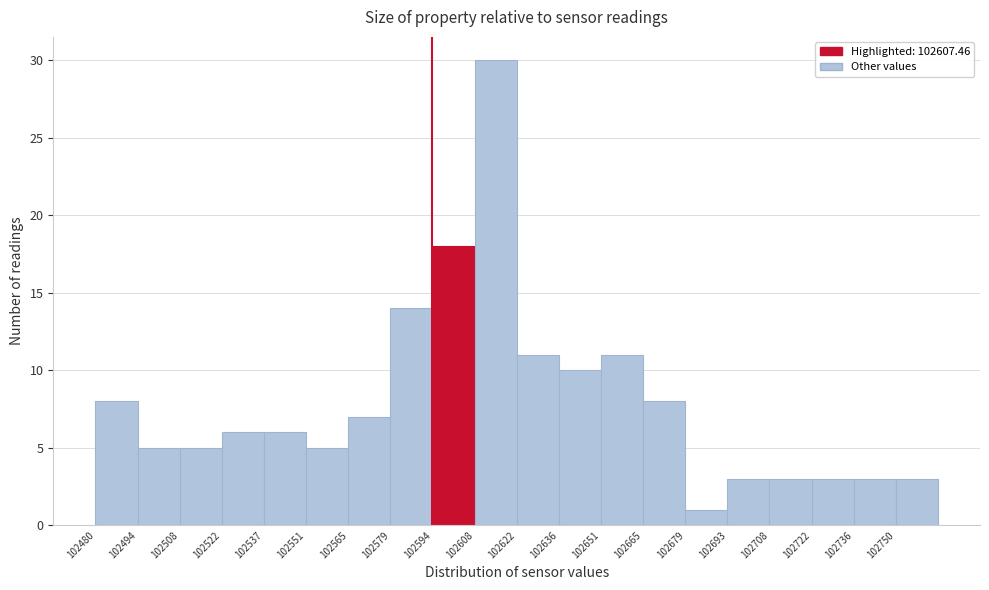

What is the height of the bar covering 102750 to 102766 on the x-axis? Neither the bar edges nor the heights are printed on the chart, so give them approximately, as read against the axes.

3